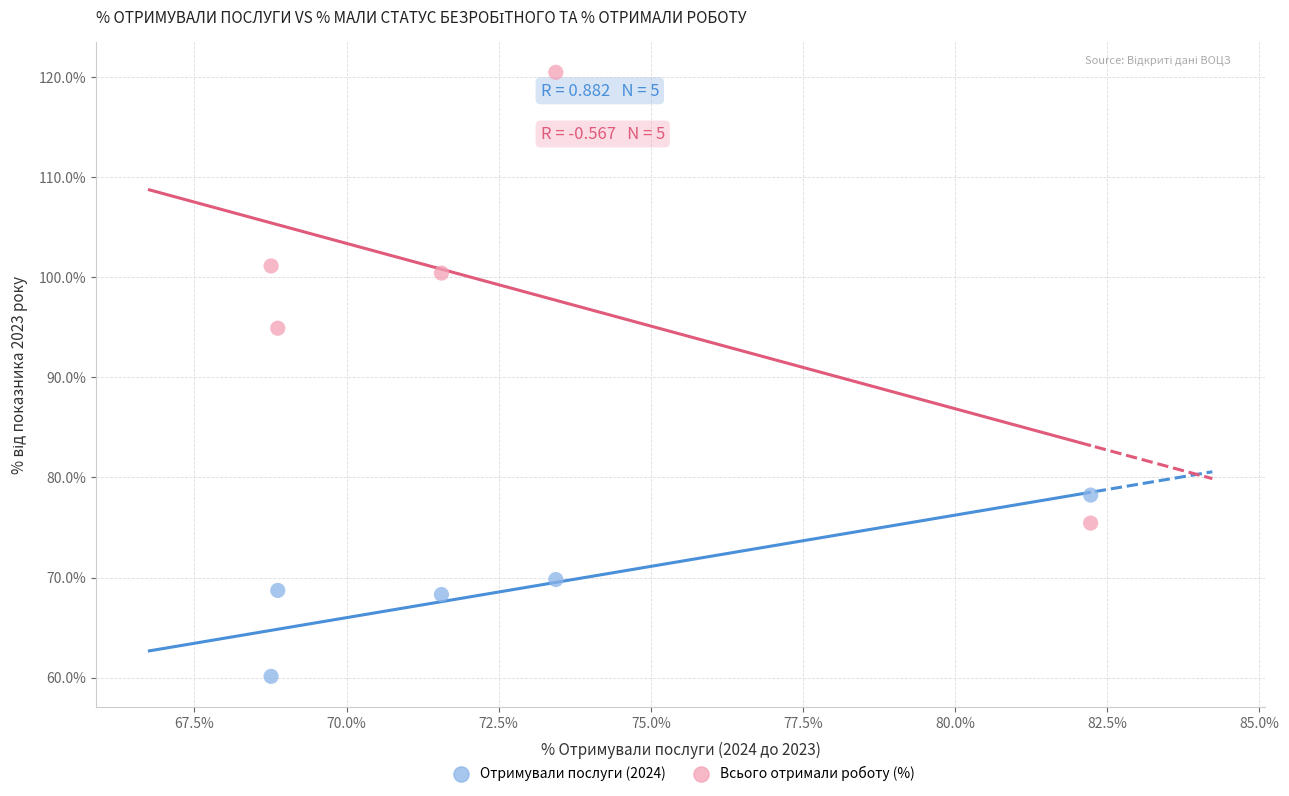

Which series contains the highest Y value?

Всього отримали роботу (%)